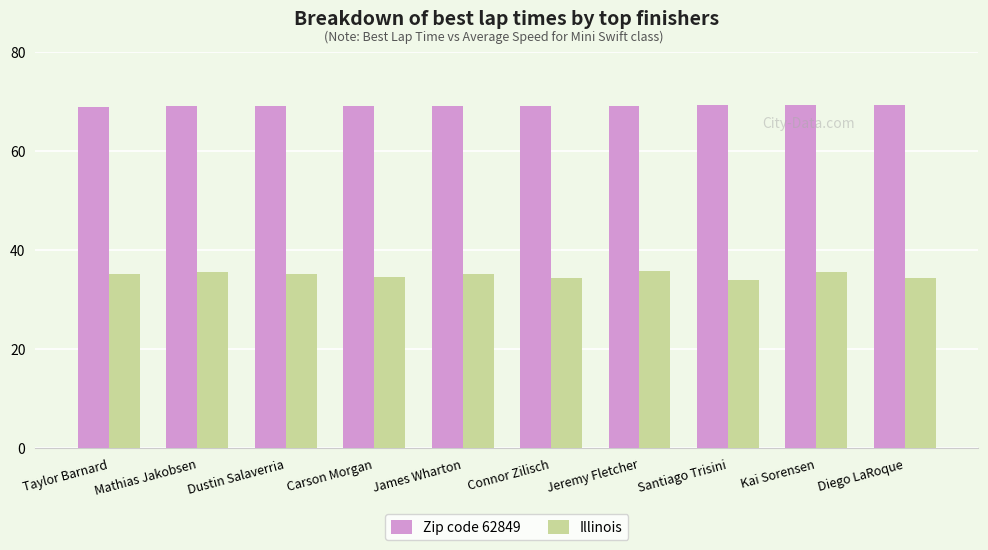

What is the sum of all Zip code 62849 values?

691.2